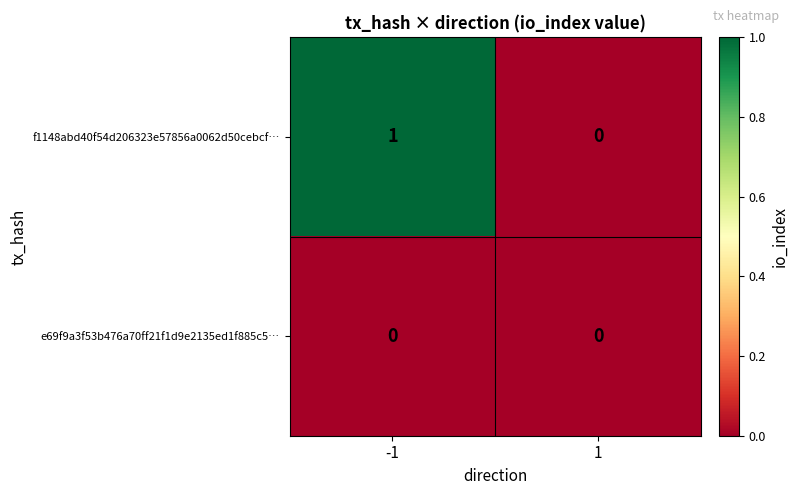

At -1, list the series in order from largest to smallest.

f1148abd40f54d206323e57856a0062d50cebcf…, e69f9a3f53b476a70ff21f1d9e2135ed1f885c5…